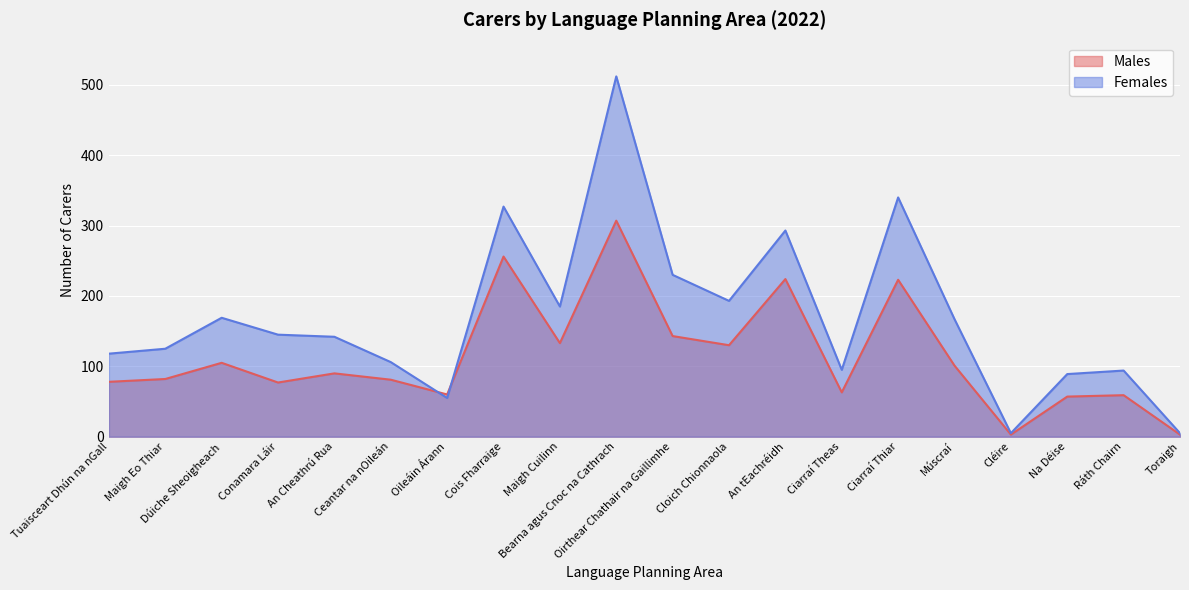

Which series changed the most between Cloich Chionnaola and Múscraí?

Males